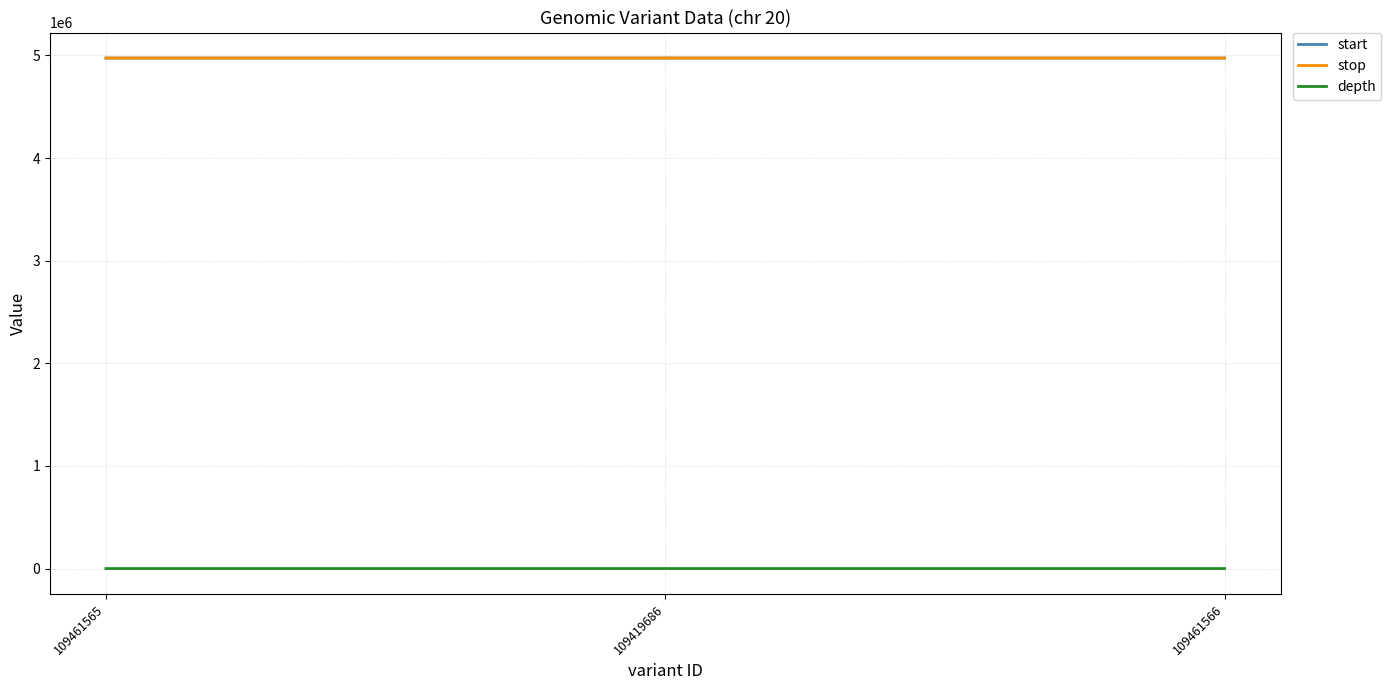

Is it true that depth equals 25 at 109461566?

True